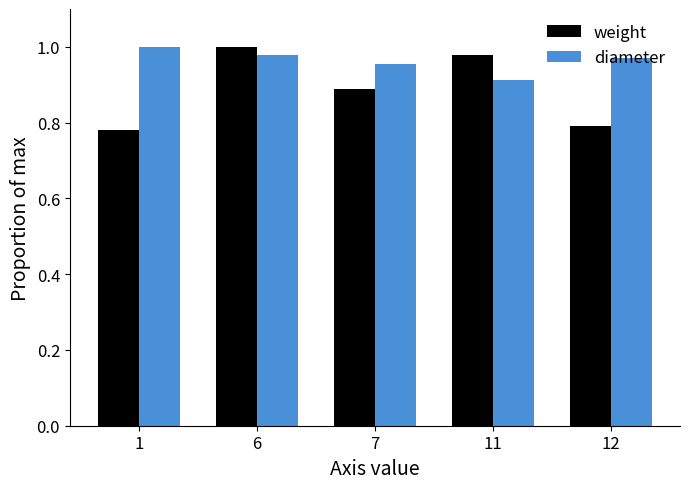

What is the difference between the second highest and minimum values in the weight series?

0.2